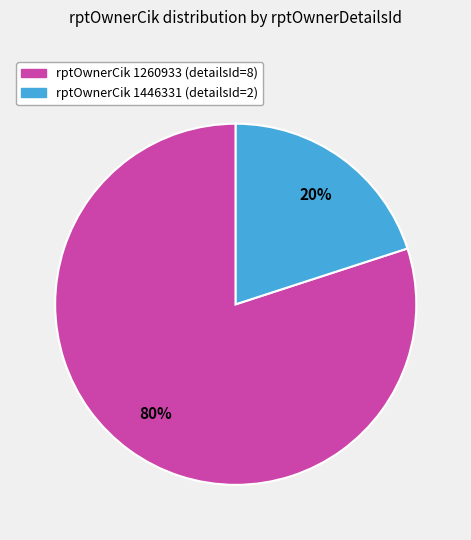

Count the number of slices in the pie.

2